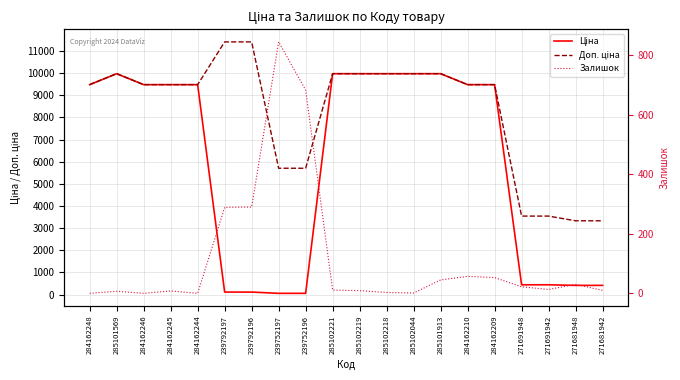

Is it true that Ціна equals 3344.7 at 285102219?

False